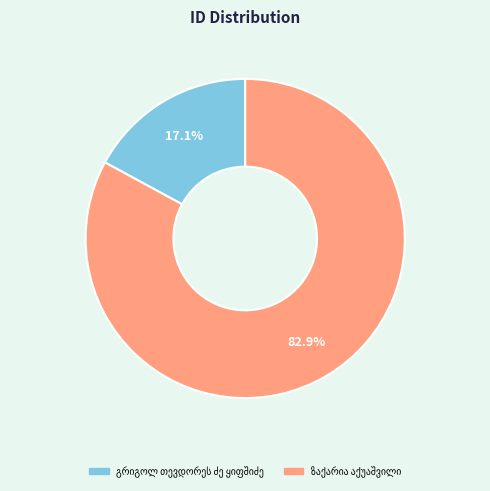

Is there a majority slice in this chart?

Yes